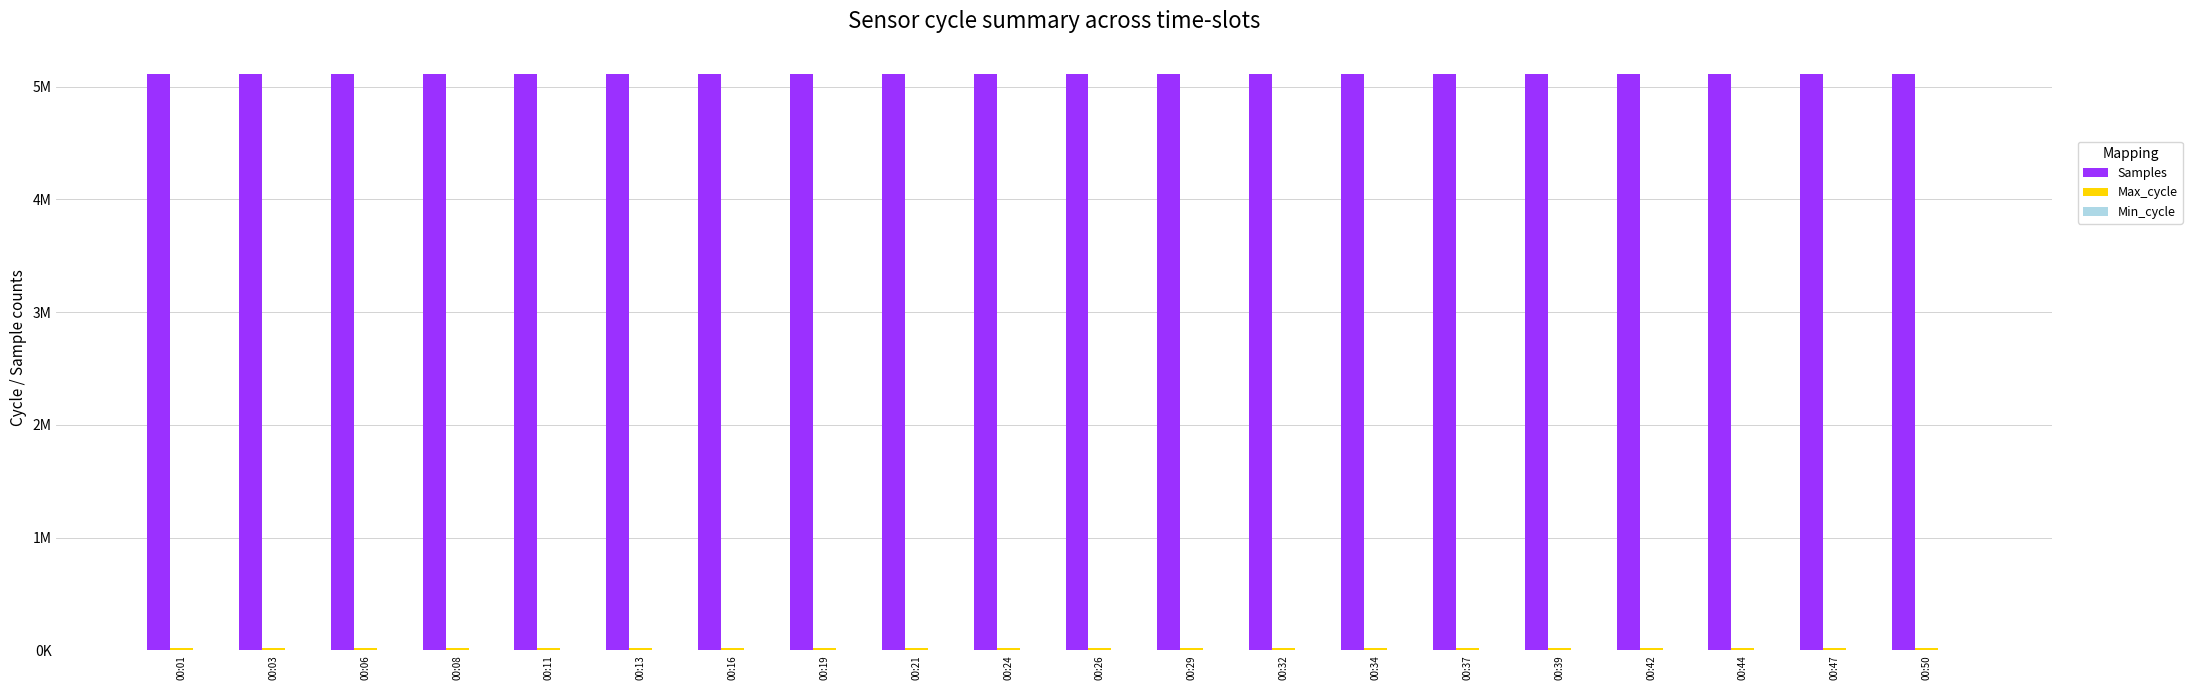

List the labels in order of Samples value, smallest first.

00:39, 00:19, 00:37, 00:21, 00:26, 00:24, 00:42, 00:34, 00:32, 00:06, 00:16, 00:03, 00:01, 00:08, 00:11, 00:29, 00:13, 00:44, 00:50, 00:47